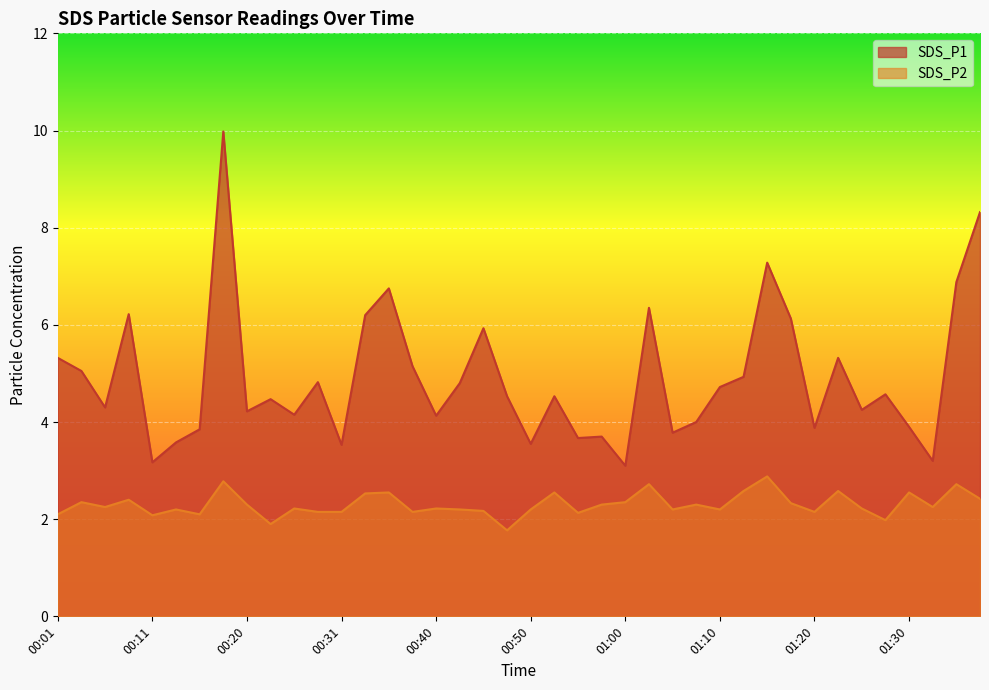

Which series has the largest total across all categories?

SDS_P1